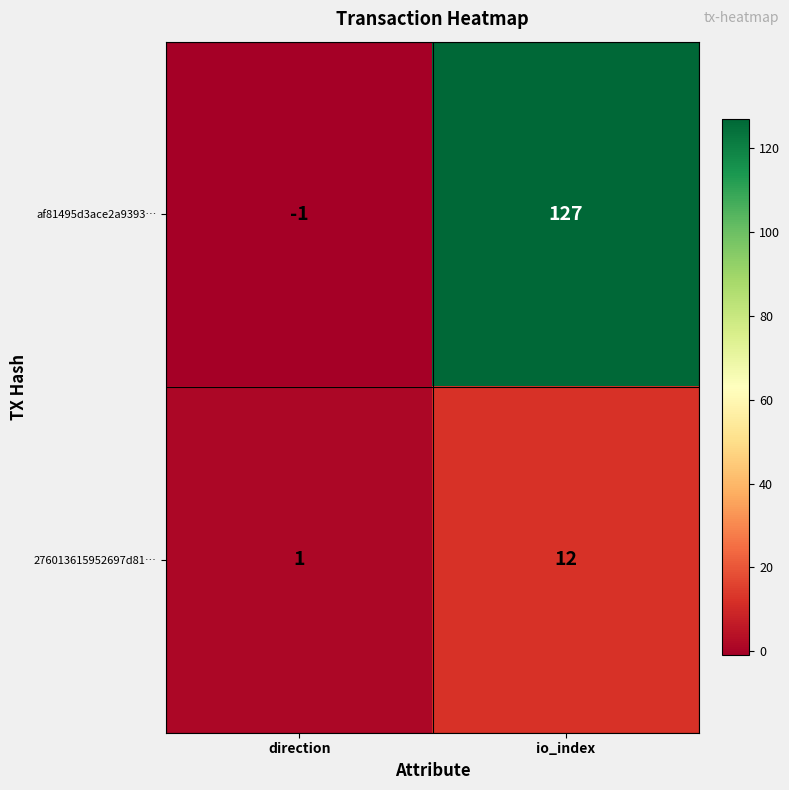

Rank the series by their maximum value, from lowest to highest.

276013615952697d81…, af81495d3ace2a9393…